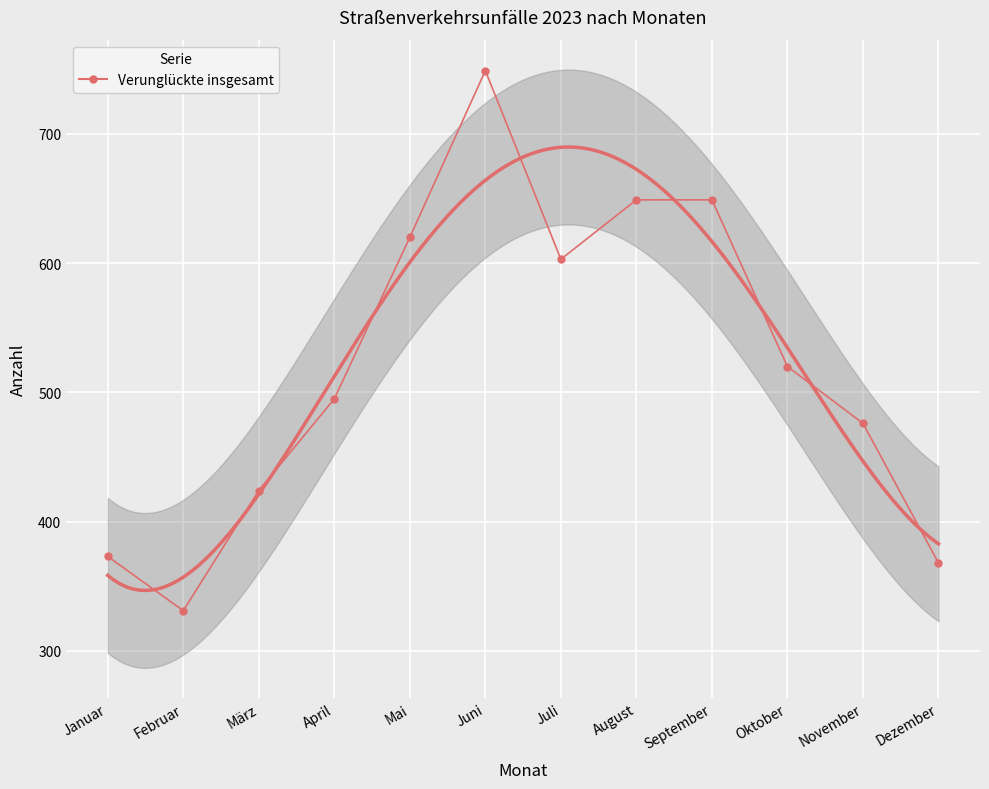

Where is the first local minimum?

Februar